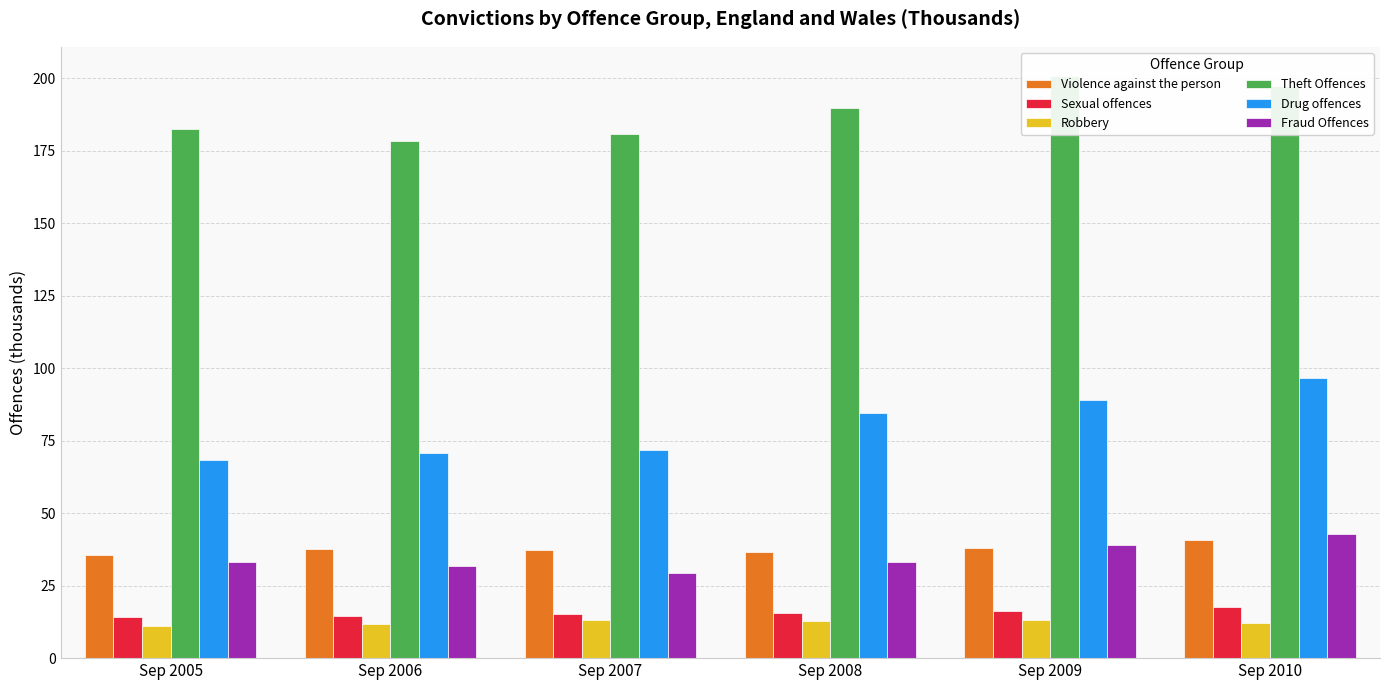

How many data points in Fraud Offences are less than 33?

2